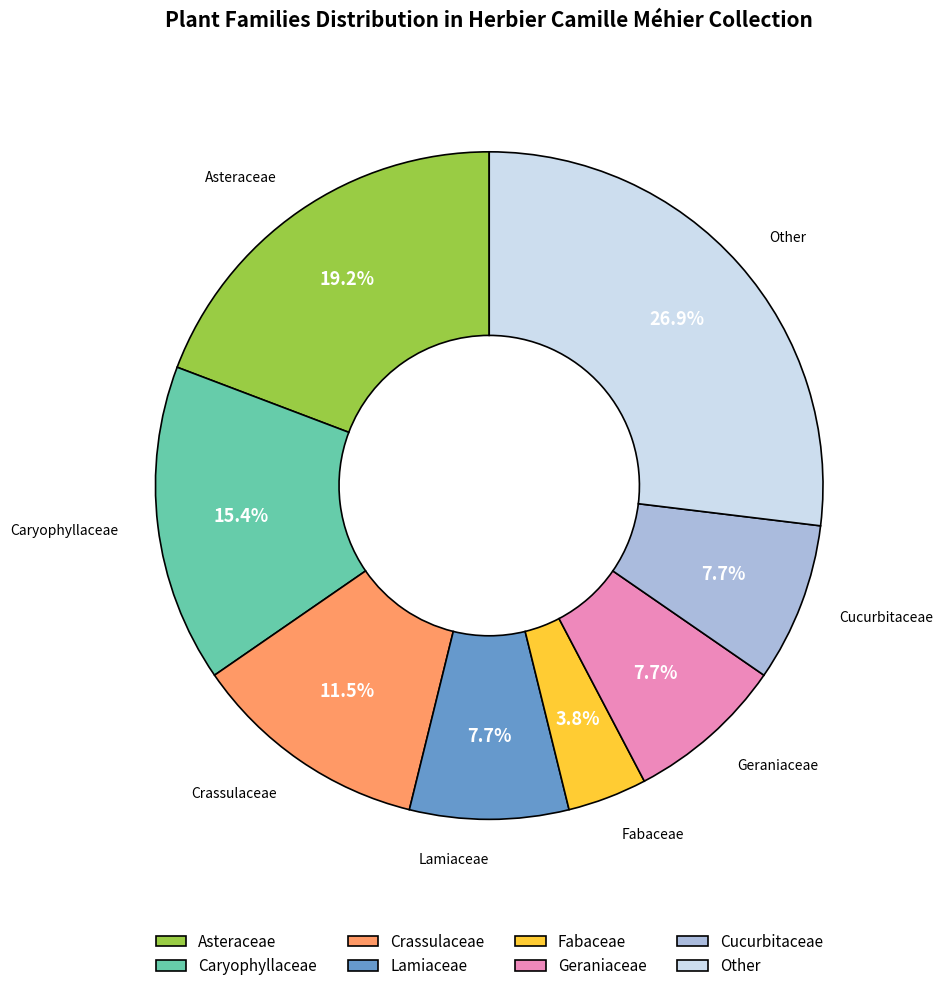

Which has a higher value, Fabaceae or Asteraceae?

Asteraceae